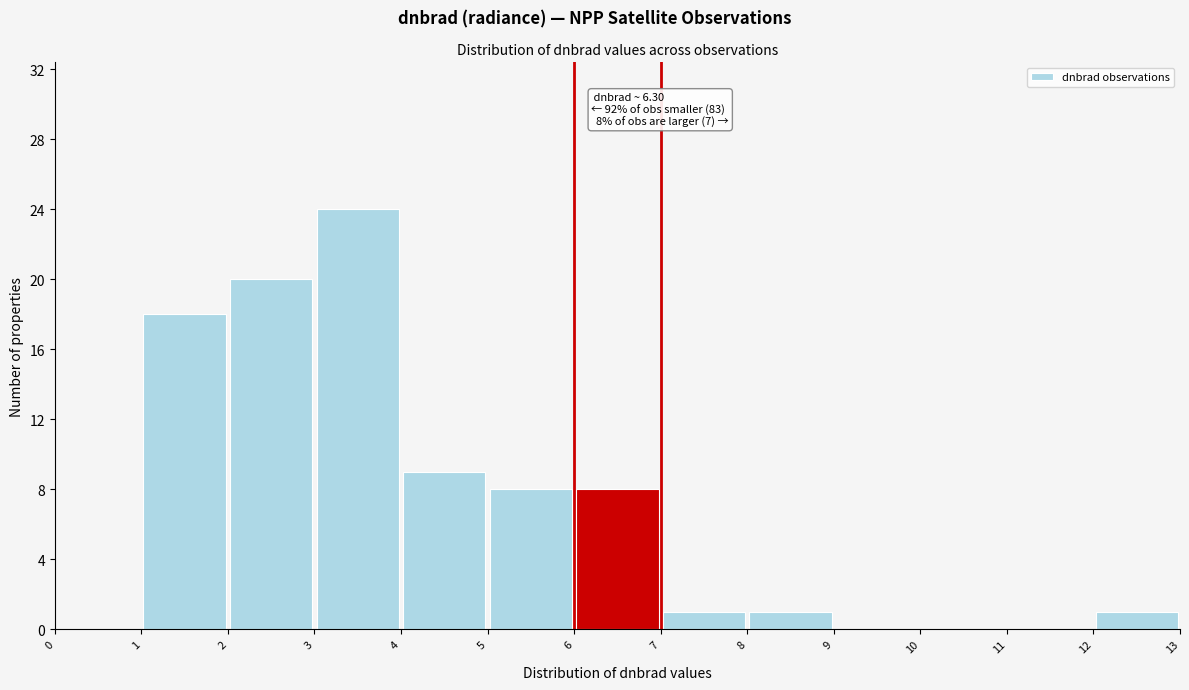

Over which range of the x-axis is the bar tallest?

3 to 4